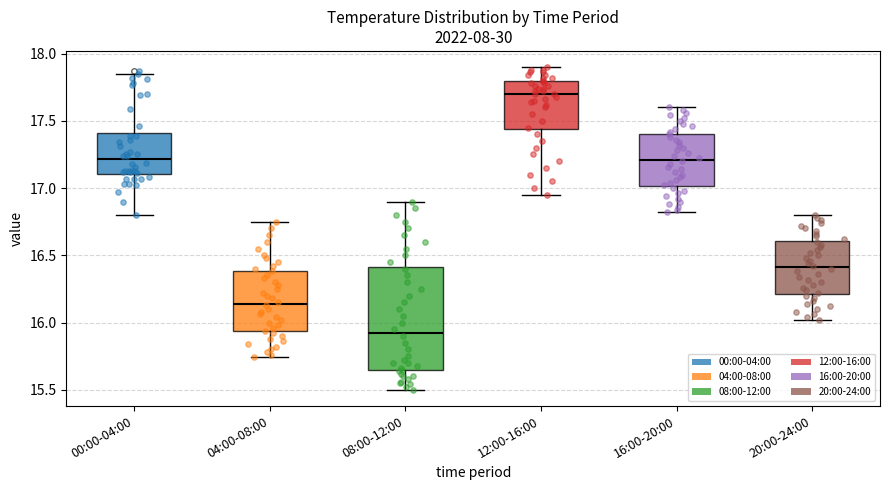

Which box is the tallest, from its lower edge to its upper edge?

08:00-12:00